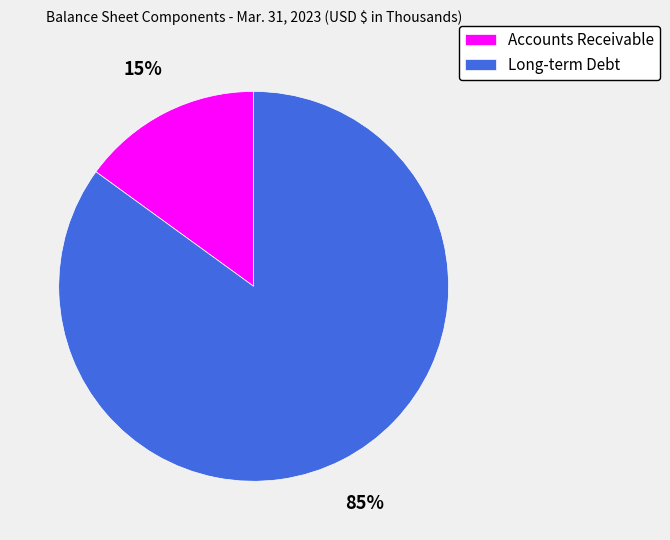

Is there any slice that represents more than half of the pie?

Yes